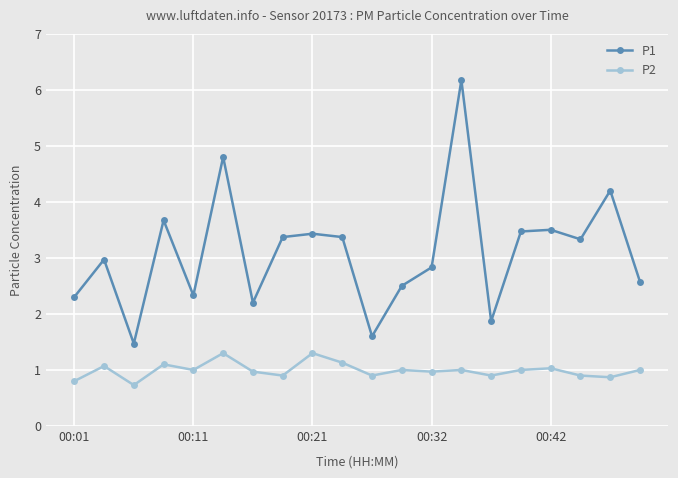

What is the difference between the second highest and second lowest values in the P1 series?

3.2